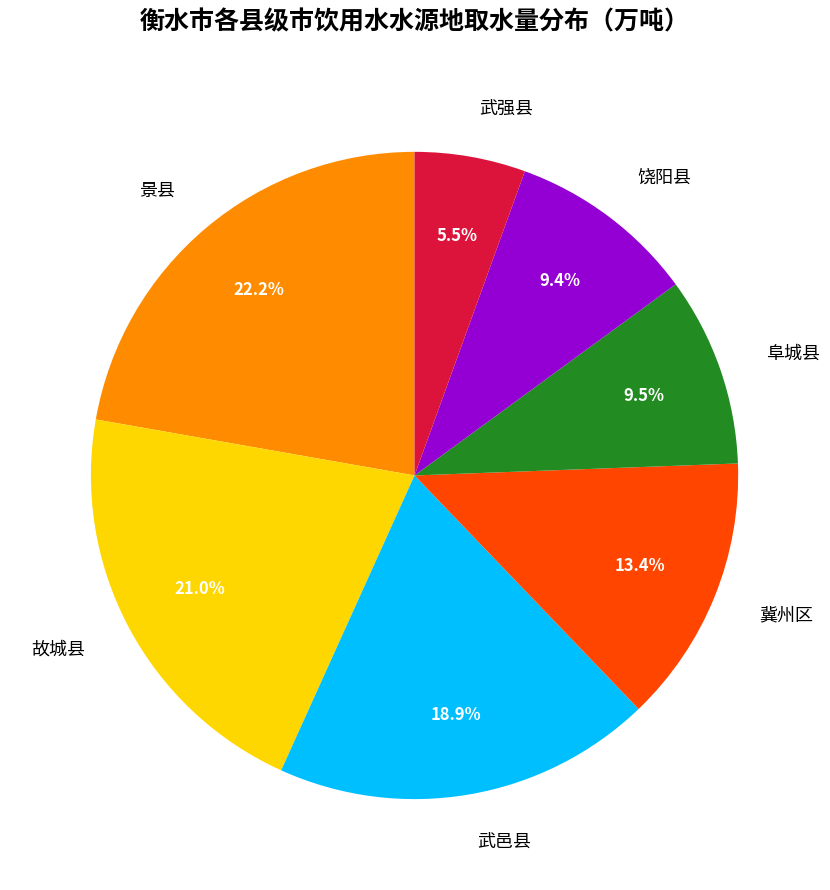

Which has a higher value, 武邑县 or 故城县?

故城县